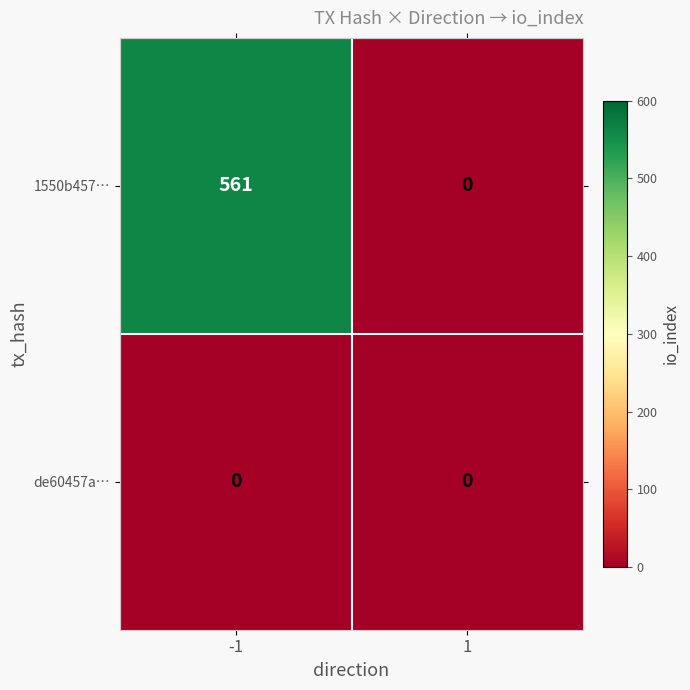

Is it true that de60457a… equals 0 at 1?

True